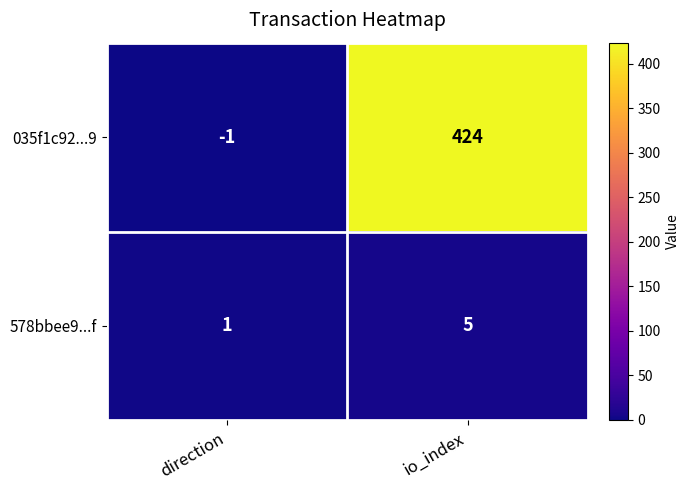

The 578bbee9...f series shows 2 at direction. True or false?

False